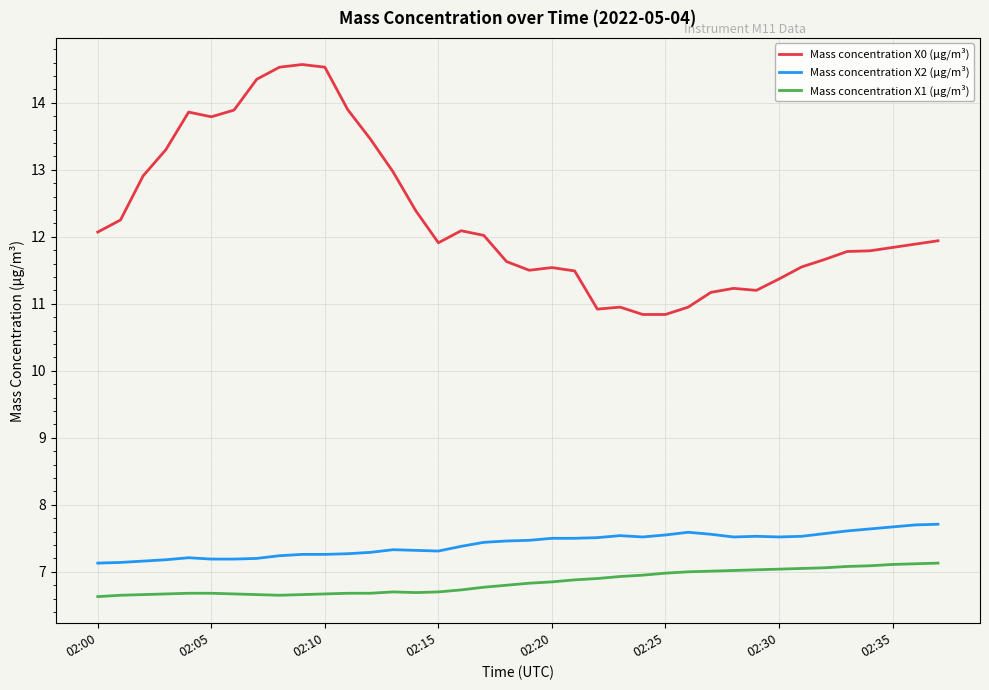

Which series has the widest spread of values?

Mass concentration X0 (μg/m³)